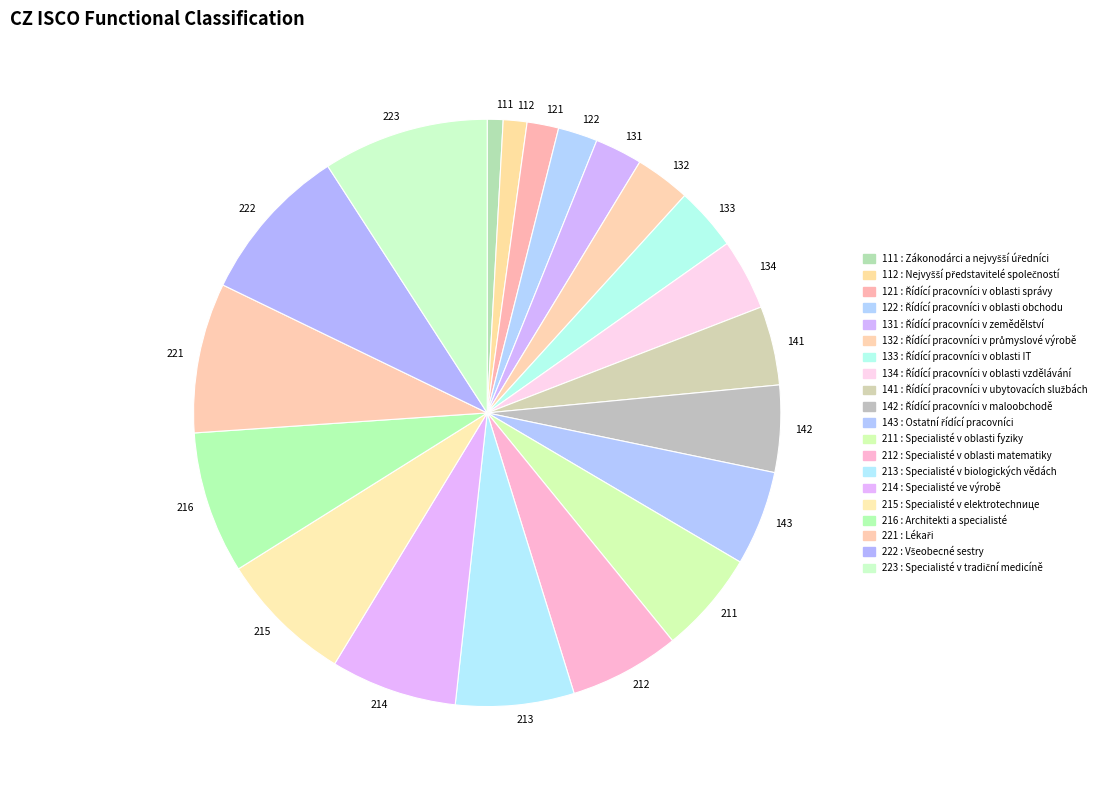

Is the sum of 141 and 112 greater than half?

No